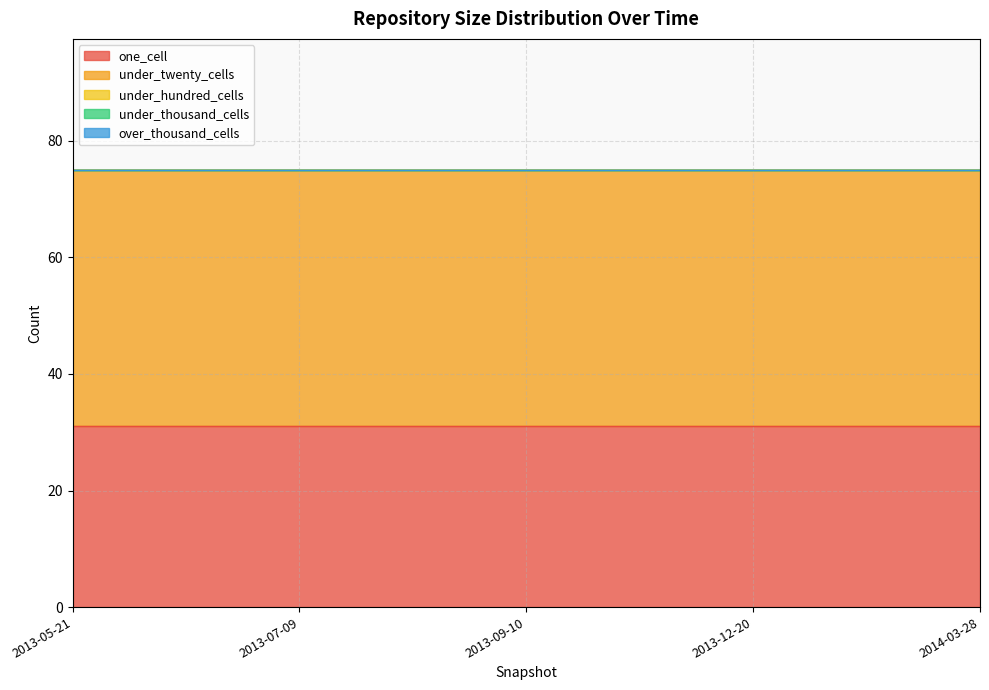

At which label is over_thousand_cells closest to 0?

2013-05-21